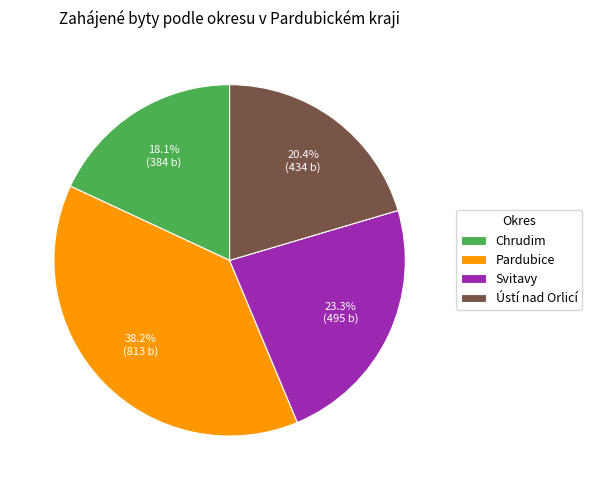

What percentage is the Chrudim slice, to the nearest percent?

18%